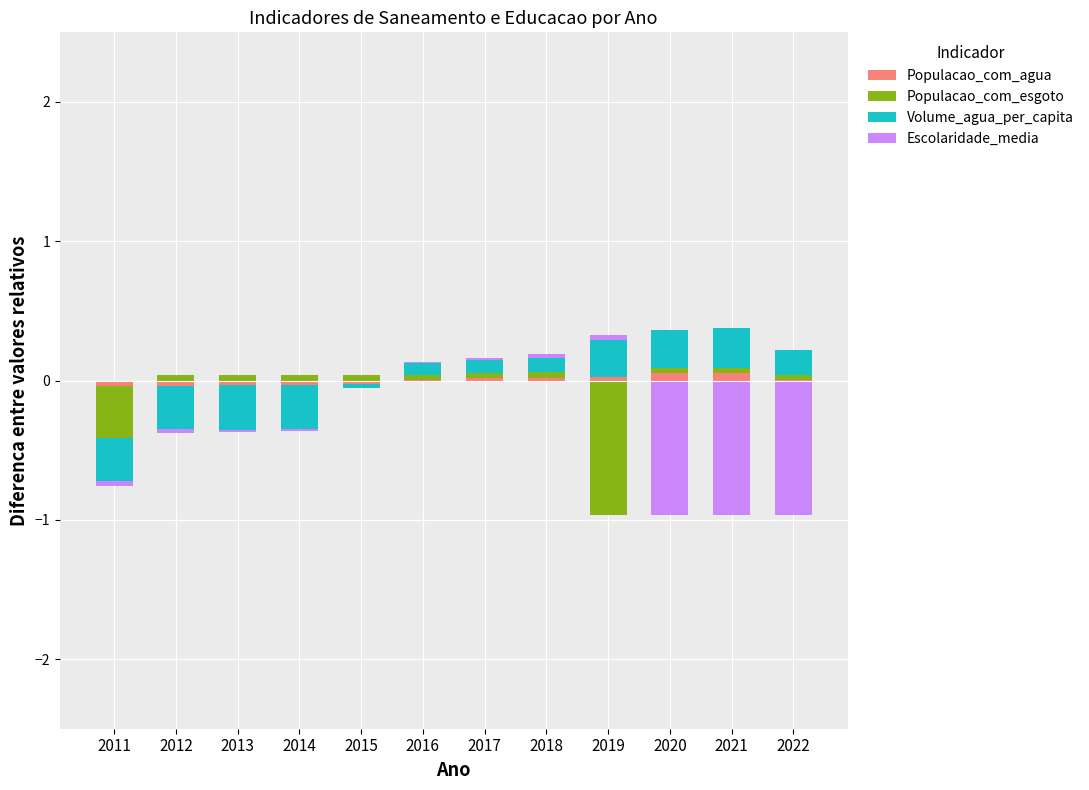

List the series in order of their peak value, highest first.

Volume_agua_per_capita, Populacao_com_agua, Populacao_com_esgoto, Escolaridade_media